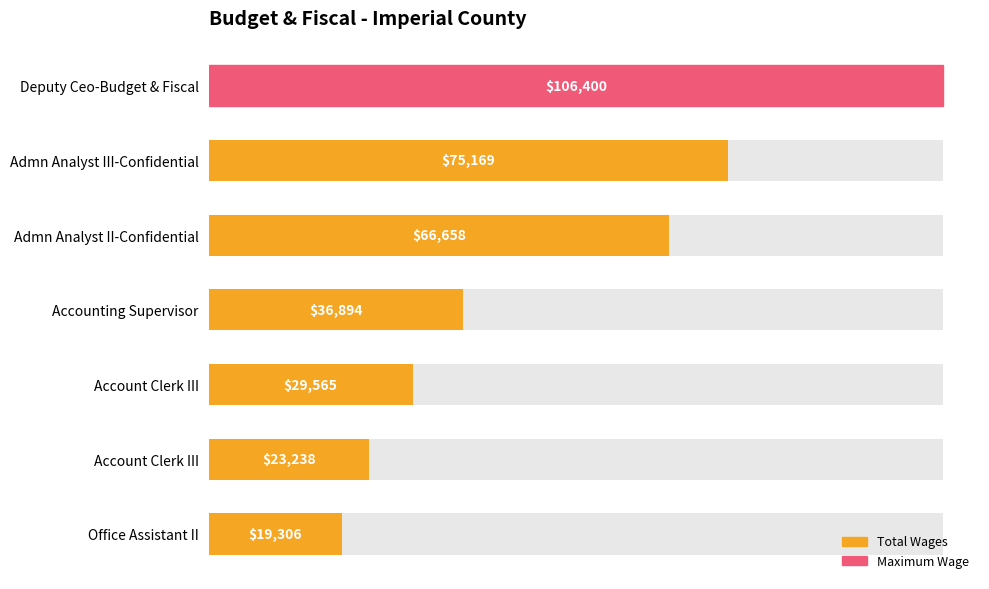

What is the difference between the maximum and second lowest values?

83162